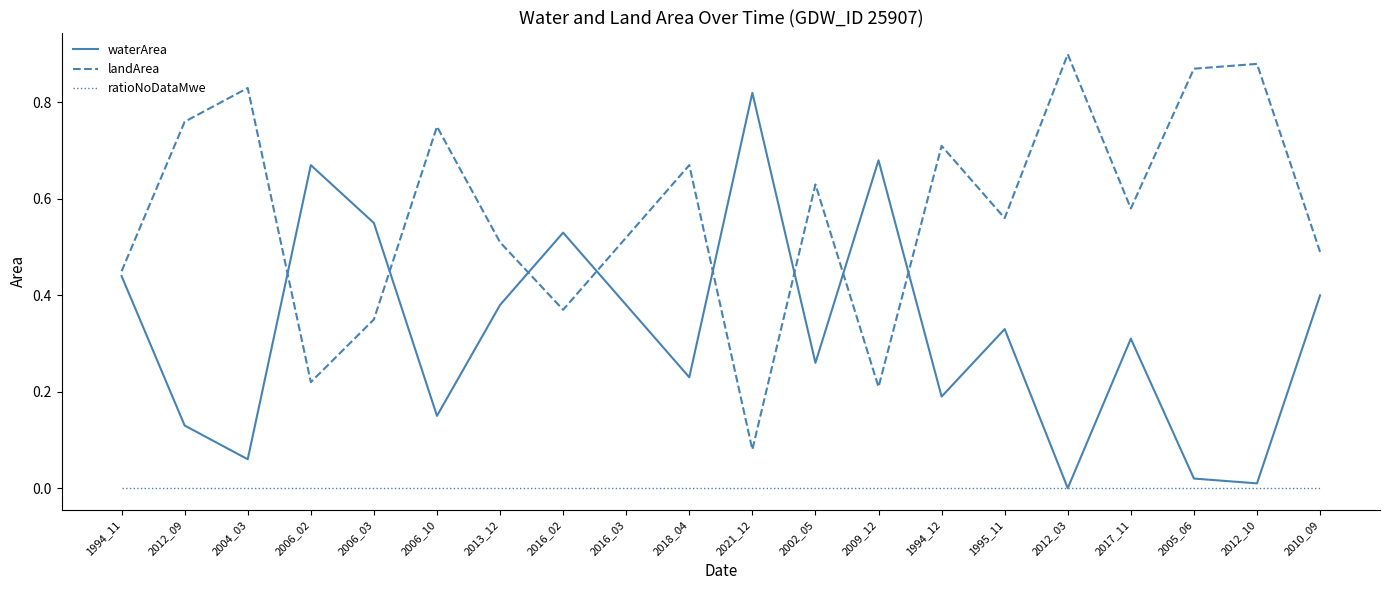

Which category has the highest value across all series?

2012_03